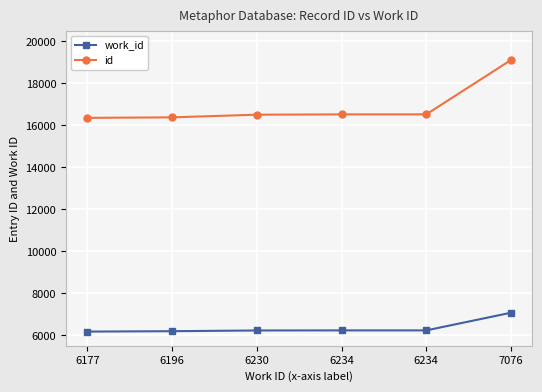

What is the maximum value for id?

19114